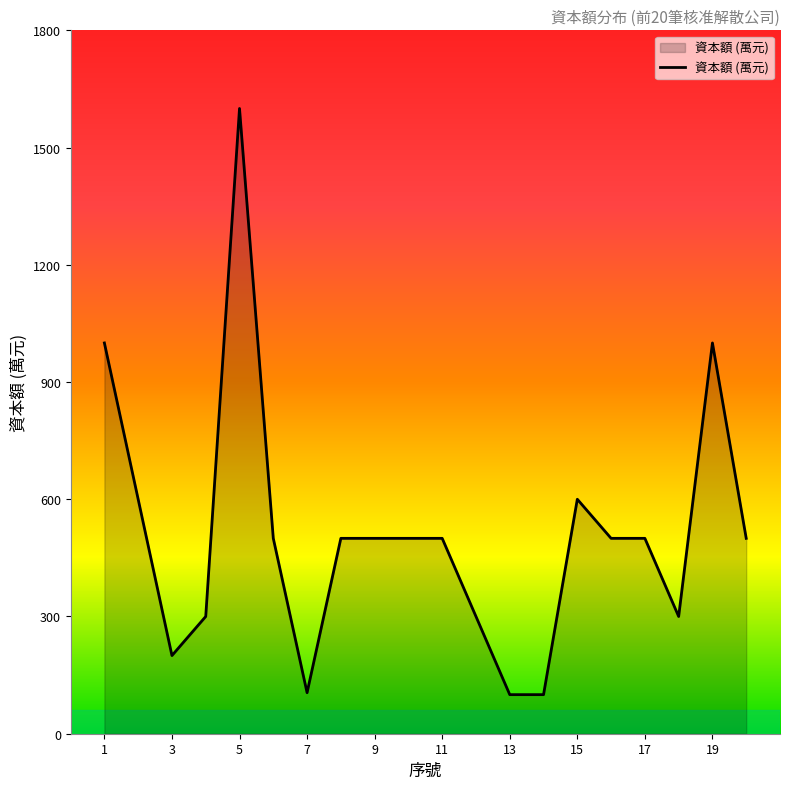

How many lines are shown in the chart?

1